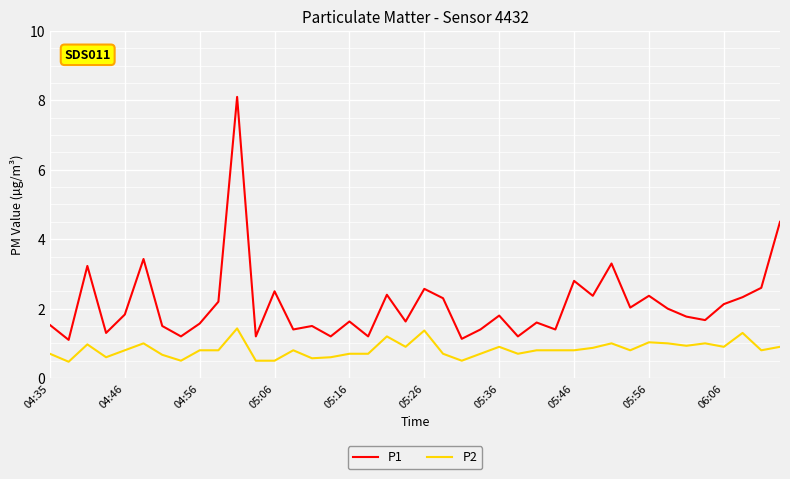

Which series has the largest total across all categories?

P1